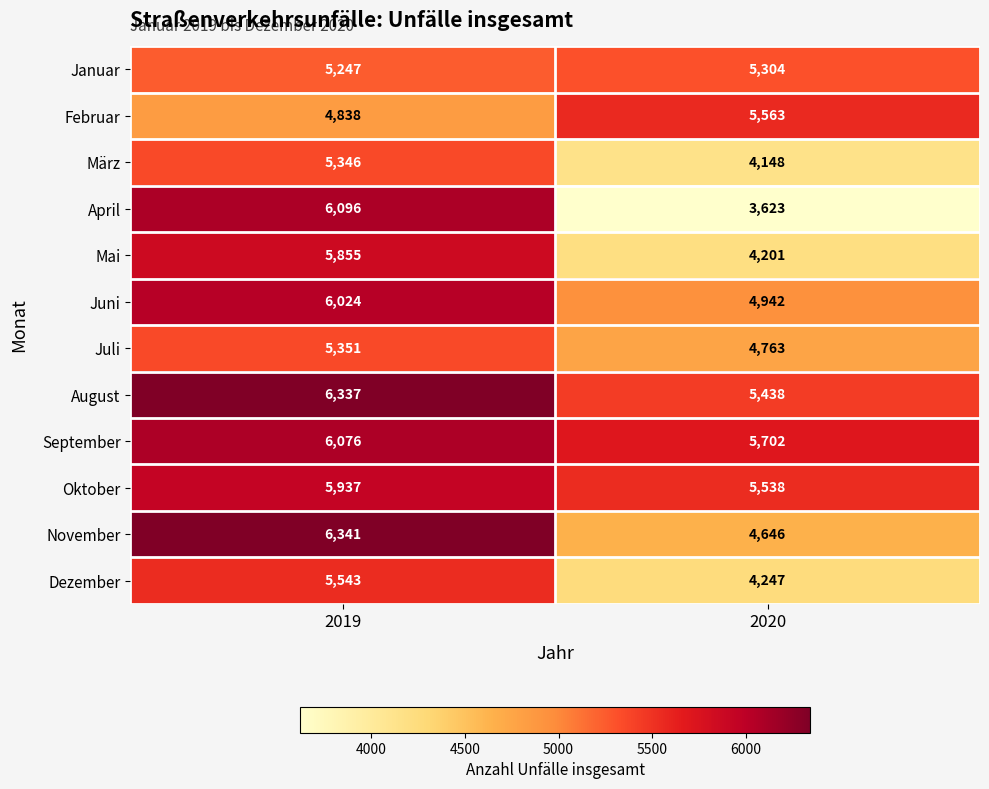

True or false: Dezember has a value of 6411 at 2020.

False